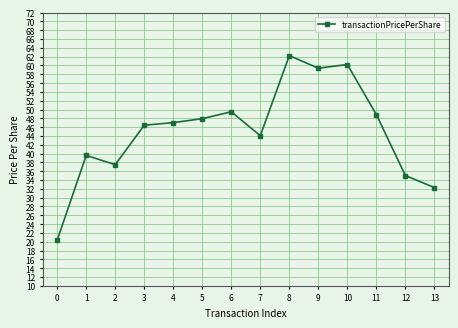

What is the change in value from 4 to 13?

-14.7